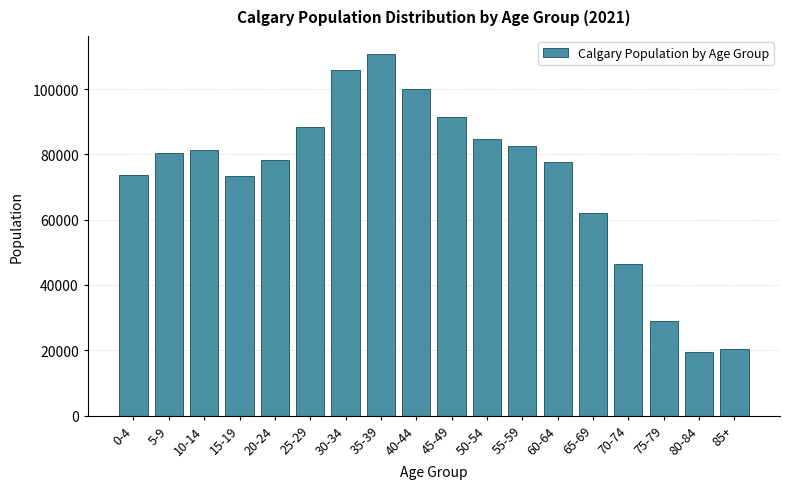

What is the minimum value shown in the chart?

19405